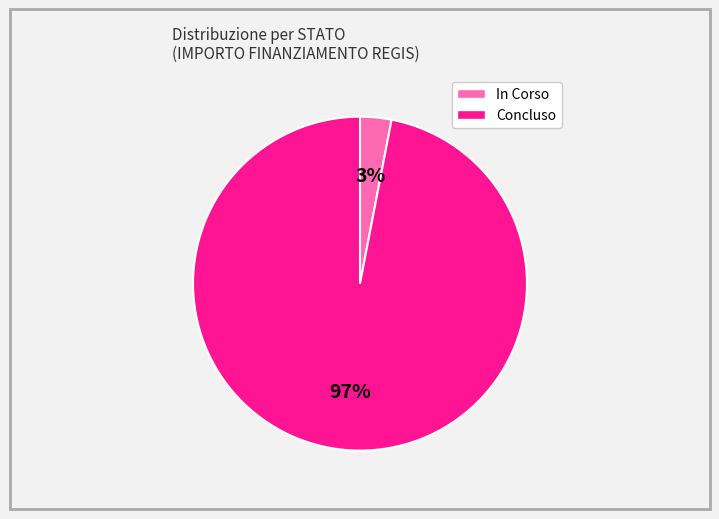

Combined, do Concluso and In Corso account for over 50%?

Yes